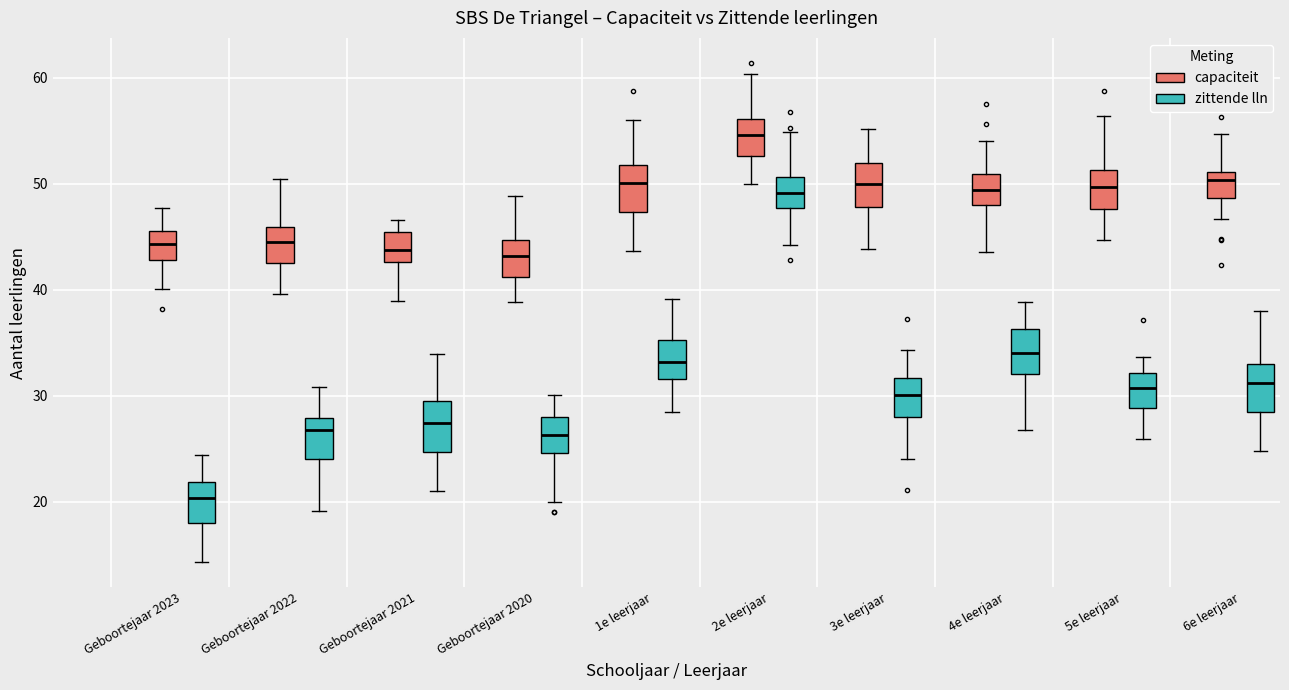

Which box has the lowest median line?

Geboortejaar 2023 (zittende lln)